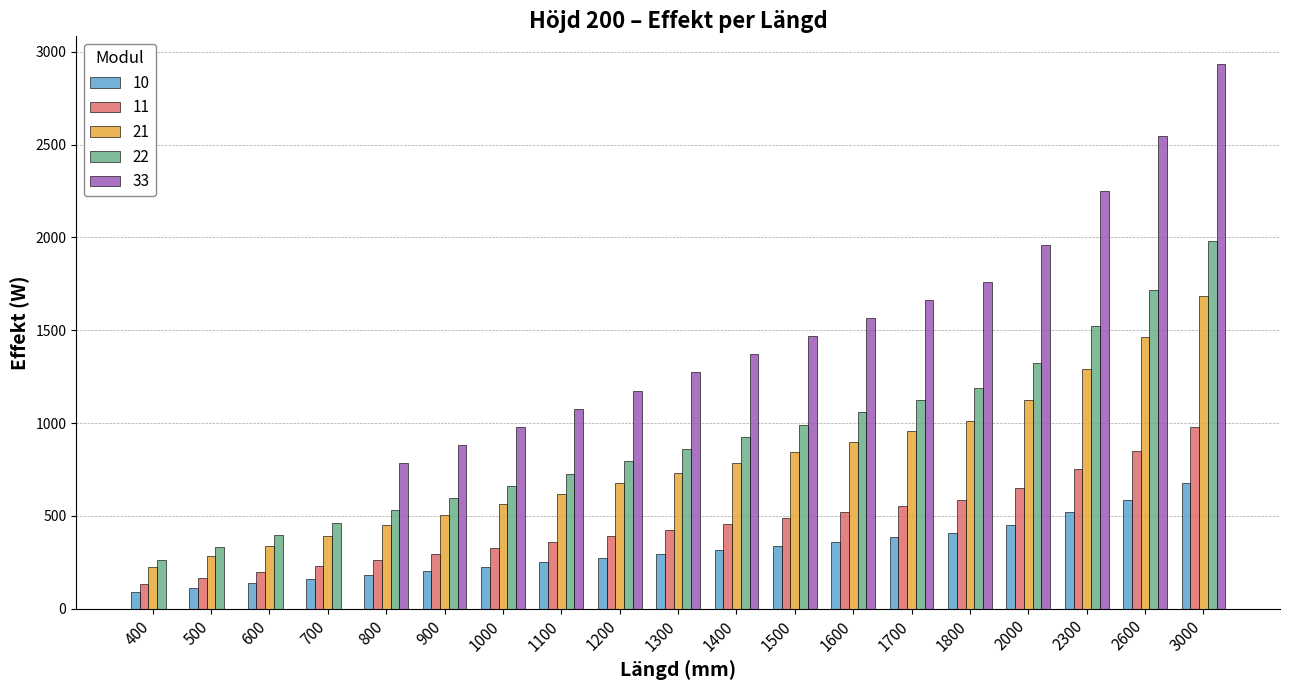

What is the average value of the 33 series?

1246.9